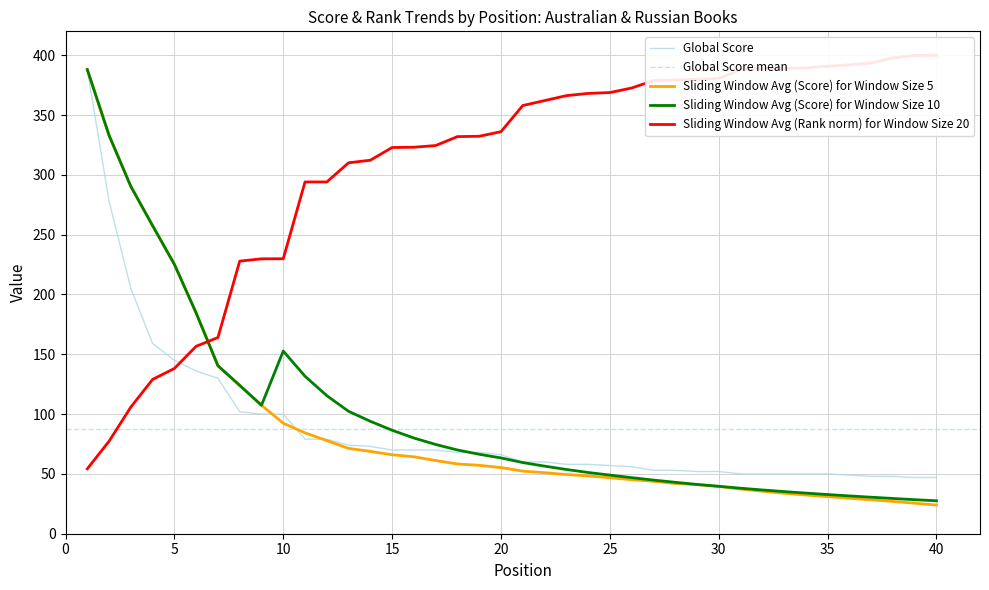

What is the spread (max minus min) of values at 28?

337.5